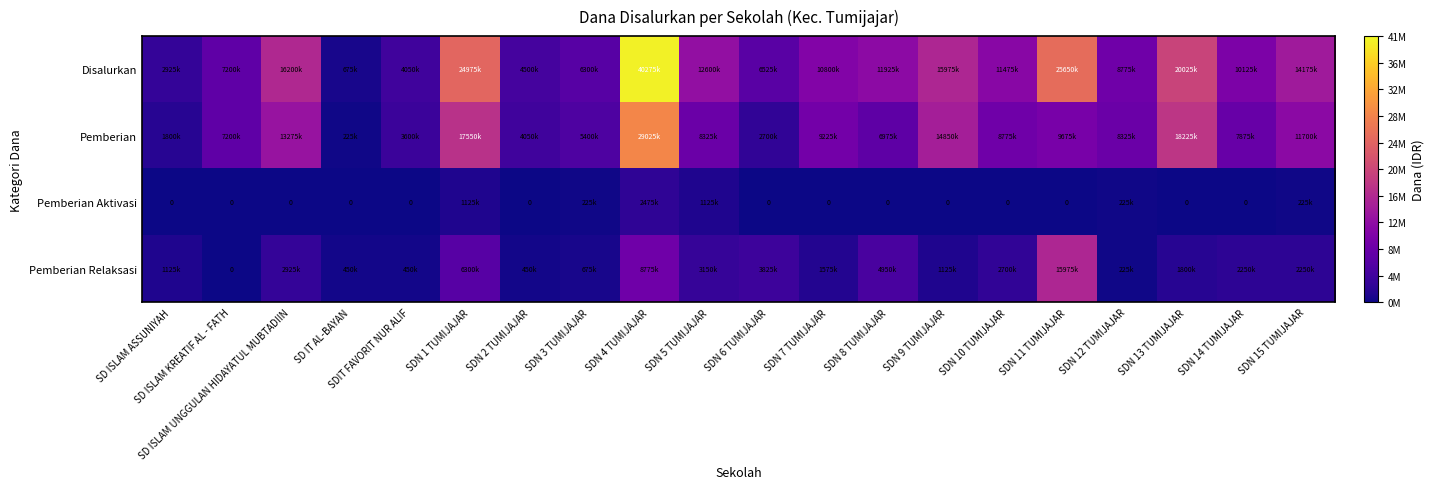

Which series has the widest spread of values?

Disalurkan